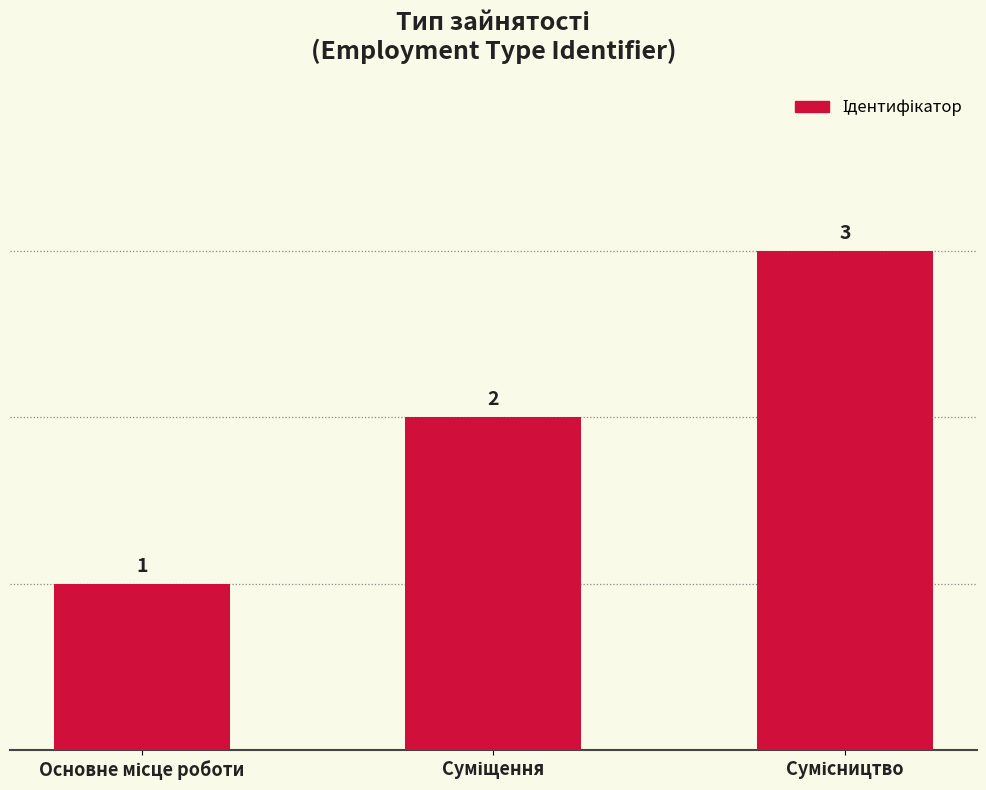

What is the value of the 2nd bar from the left?

2